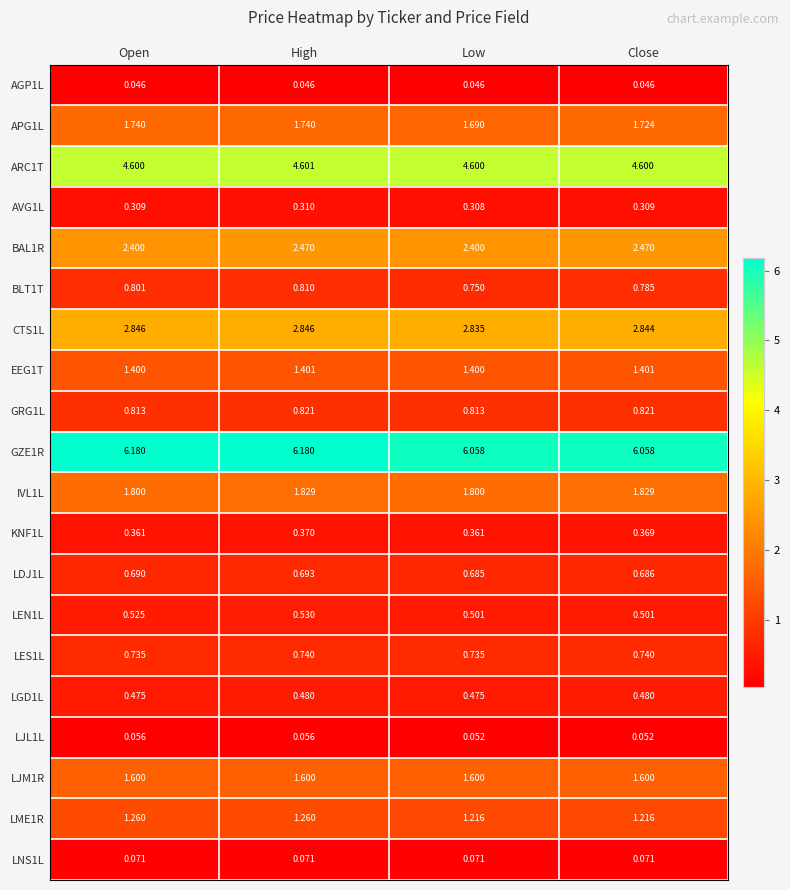

Is the value of GRG1L at Close greater than the value of KNF1L at Close?

Yes